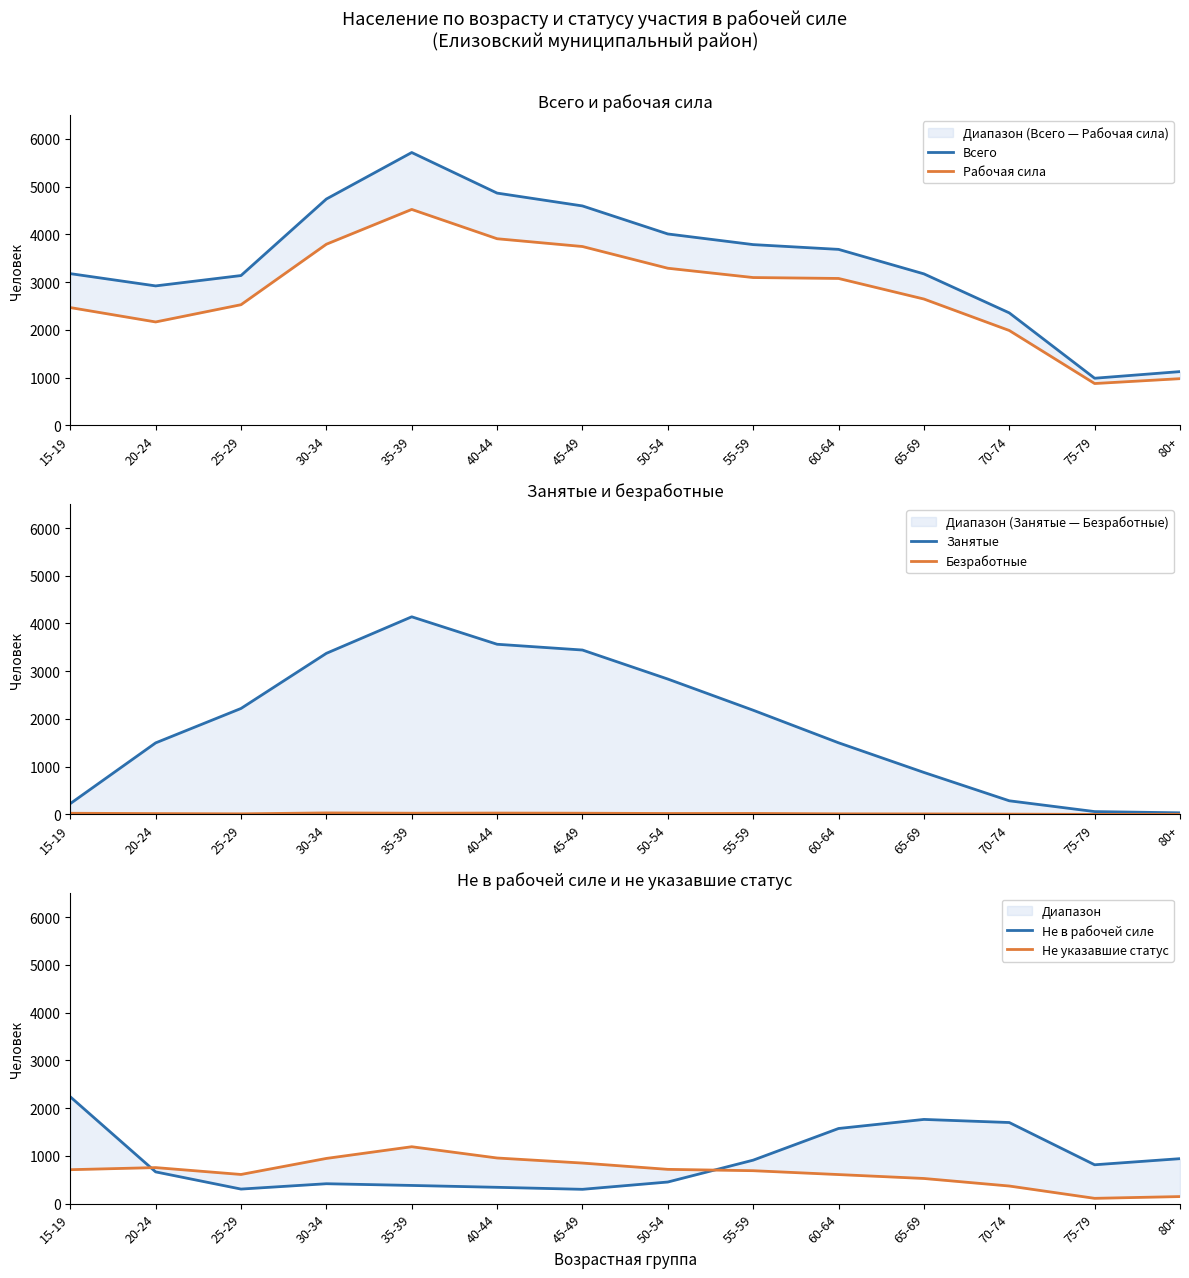

What is the label of the 1st point from the right?

80+